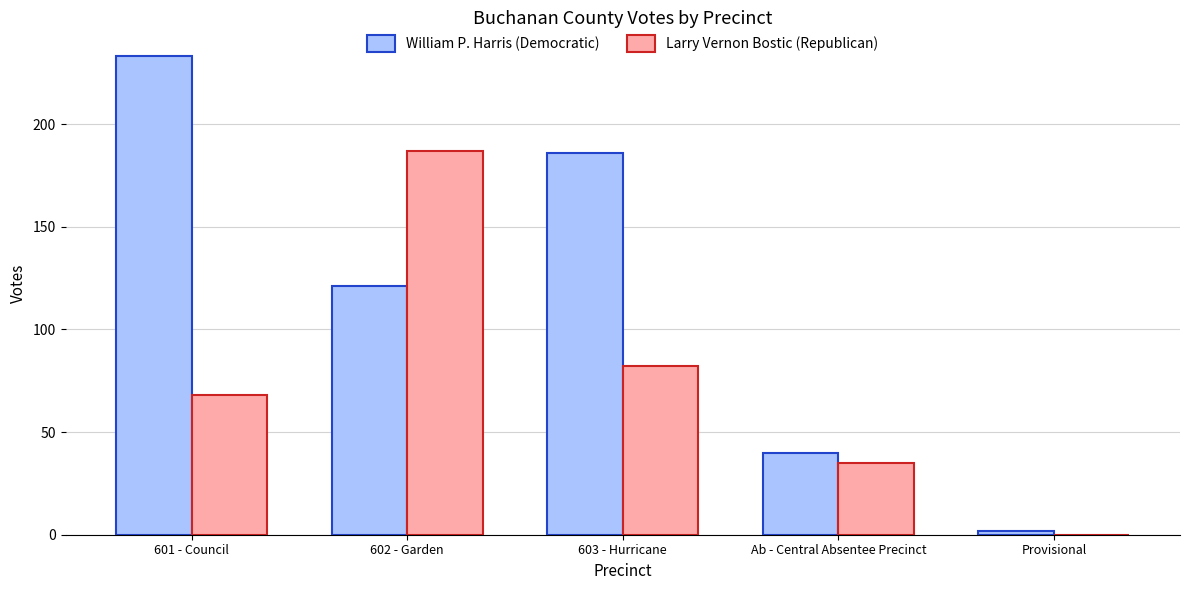

Which series changed the most between 603 - Hurricane and Ab - Central Absentee Precinct?

William P. Harris (Democratic)